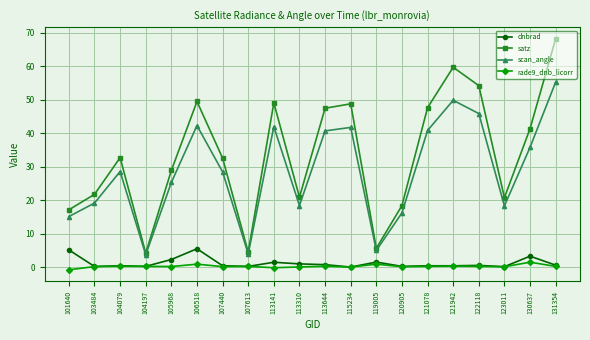

The value of dnbrad at 105968 is 2.3. True or false?

True